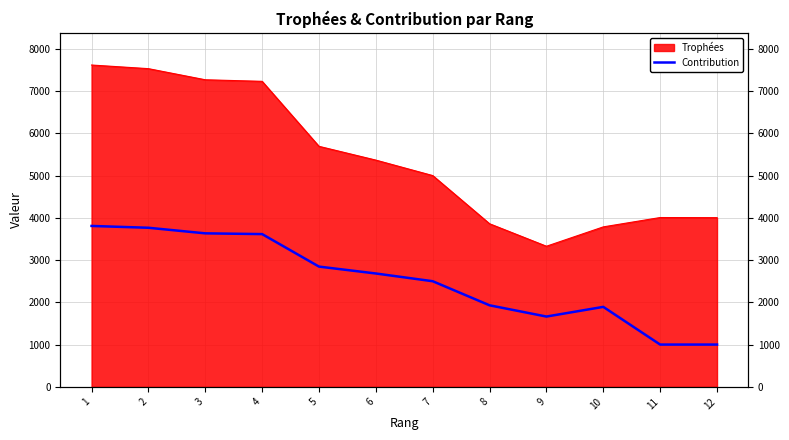

True or false: there are more than 1 points higher than both neighbors.

False